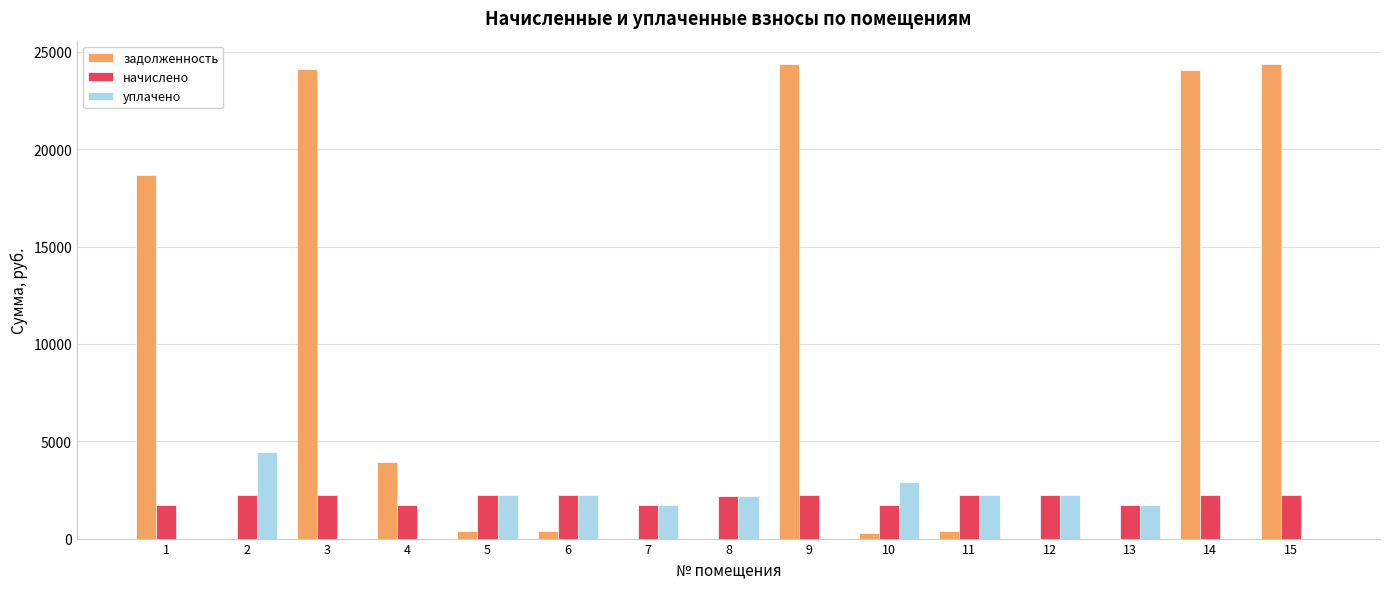

Which series has the widest spread of values?

задолженность